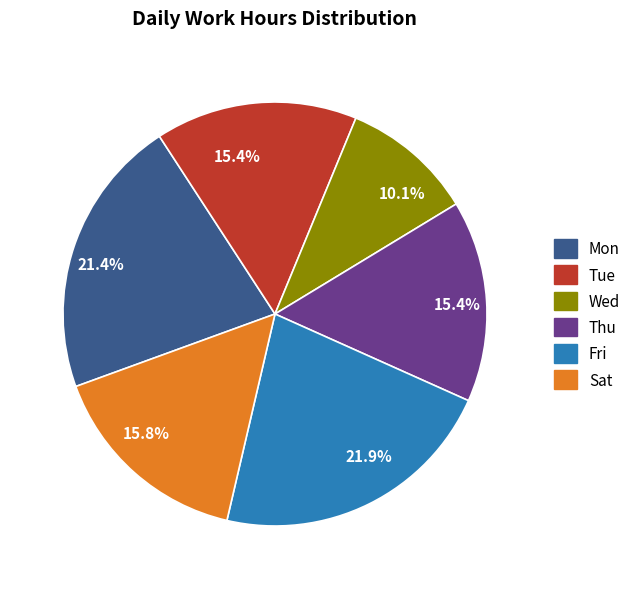

Approximately how many times larger is the value at Mon compared to Sat?

1.4